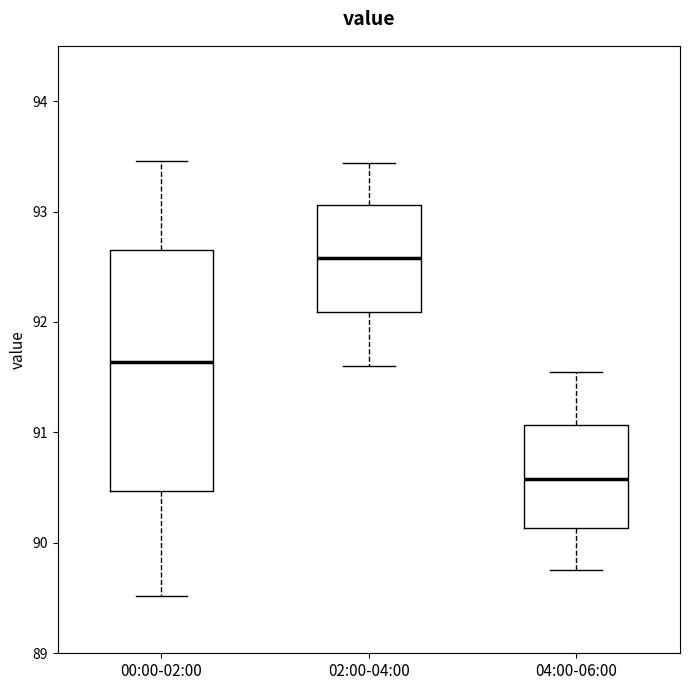

Comparing the boxes themselves (not the whiskers), which one is the tallest?

00:00-02:00